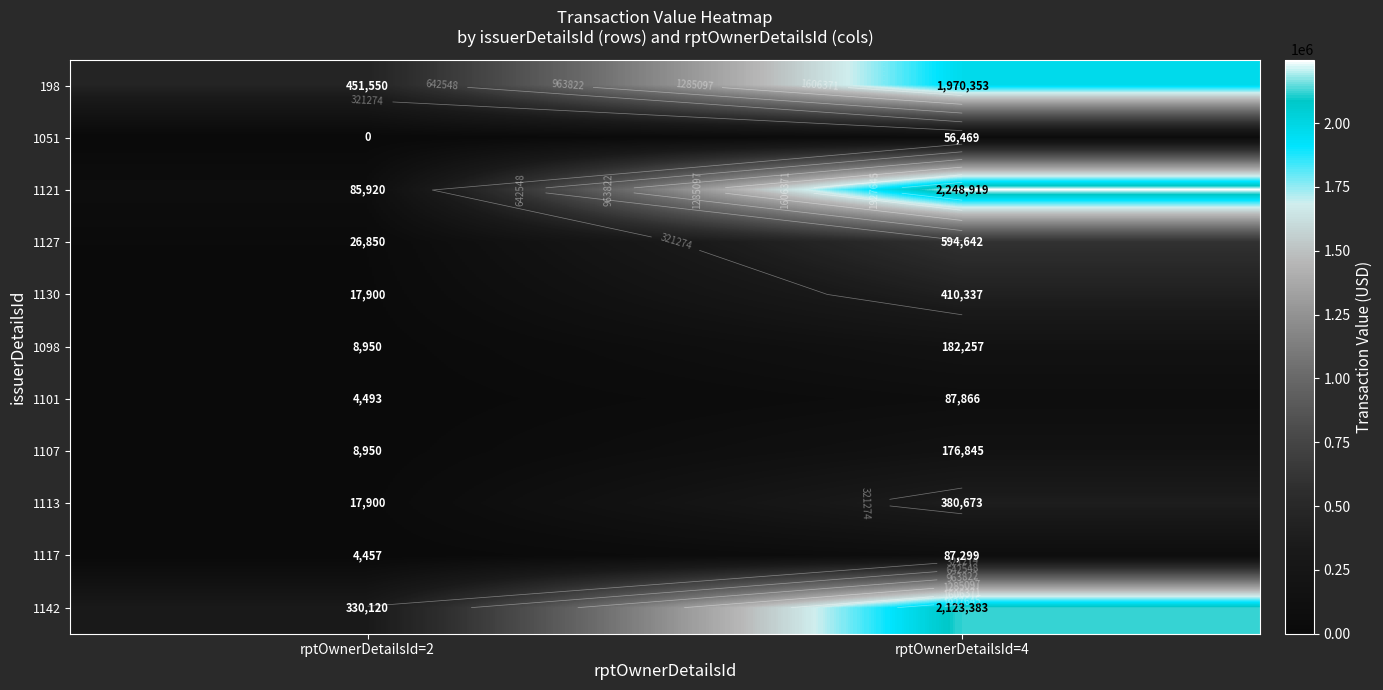

Which series has the largest range (max minus min)?

1121